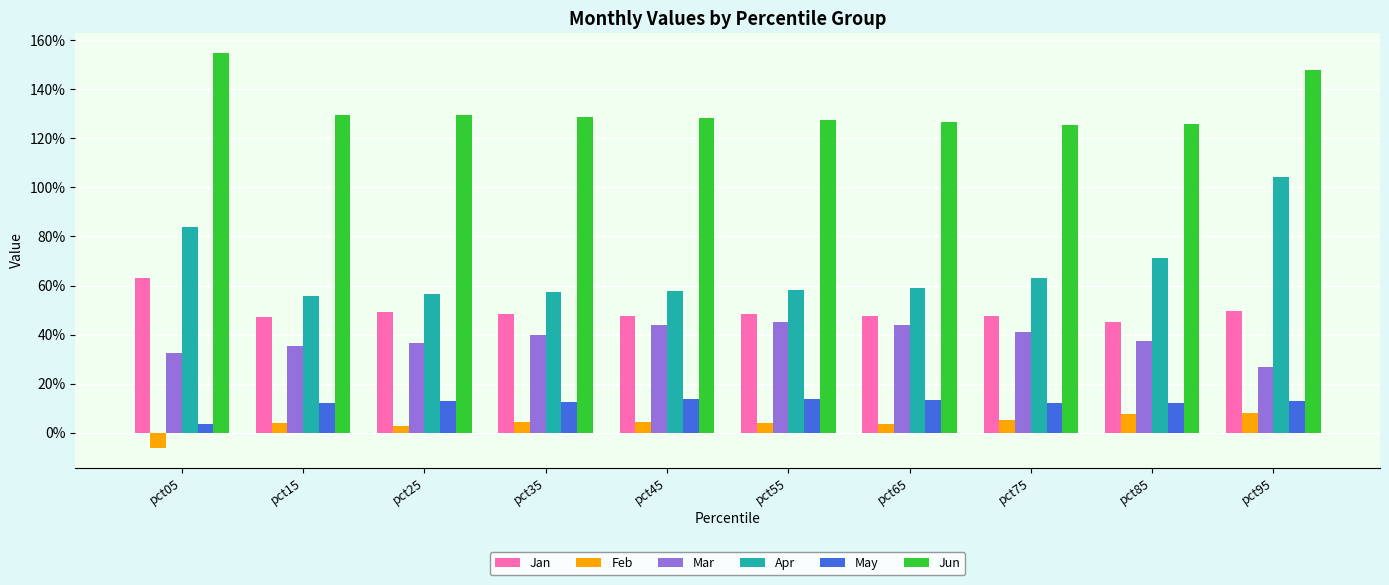

Reading left to right, extract all data points from this chart.

Jan: pct05=0.6	pct15=0.5	pct25=0.5	pct35=0.5	pct45=0.5	pct55=0.5	pct65=0.5	pct75=0.5	pct85=0.5	pct95=0.5
Feb: pct05=-0.1	pct15=0.0	pct25=0.0	pct35=0.0	pct45=0.0	pct55=0.0	pct65=0.0	pct75=0.1	pct85=0.1	pct95=0.1
Mar: pct05=0.3	pct15=0.4	pct25=0.4	pct35=0.4	pct45=0.4	pct55=0.5	pct65=0.4	pct75=0.4	pct85=0.4	pct95=0.3
Apr: pct05=0.8	pct15=0.6	pct25=0.6	pct35=0.6	pct45=0.6	pct55=0.6	pct65=0.6	pct75=0.6	pct85=0.7	pct95=1.0
May: pct05=0.0	pct15=0.1	pct25=0.1	pct35=0.1	pct45=0.1	pct55=0.1	pct65=0.1	pct75=0.1	pct85=0.1	pct95=0.1
Jun: pct05=1.5	pct15=1.3	pct25=1.3	pct35=1.3	pct45=1.3	pct55=1.3	pct65=1.3	pct75=1.3	pct85=1.3	pct95=1.5